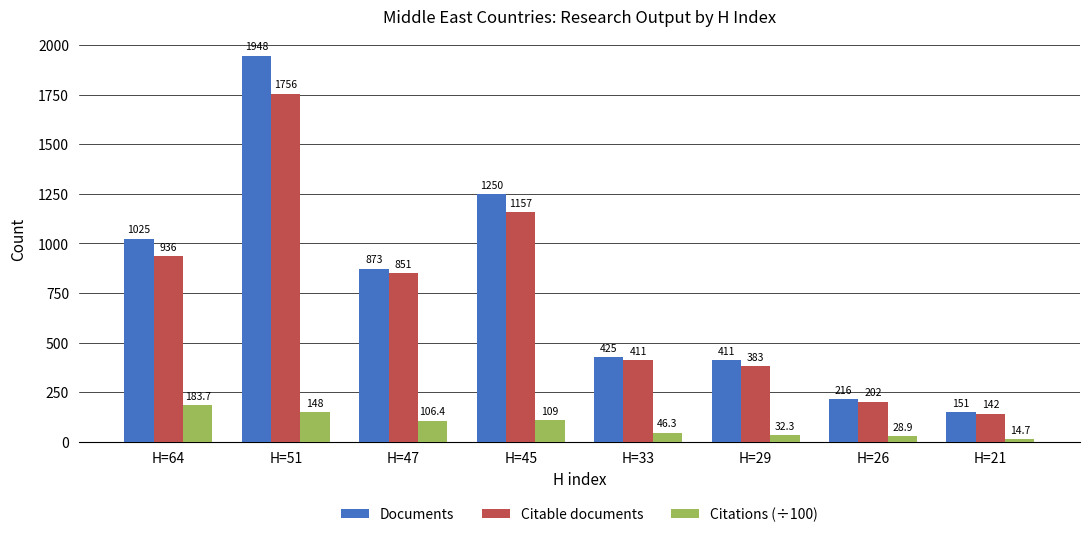

Which category has the highest value in the Citable documents series?

H=51